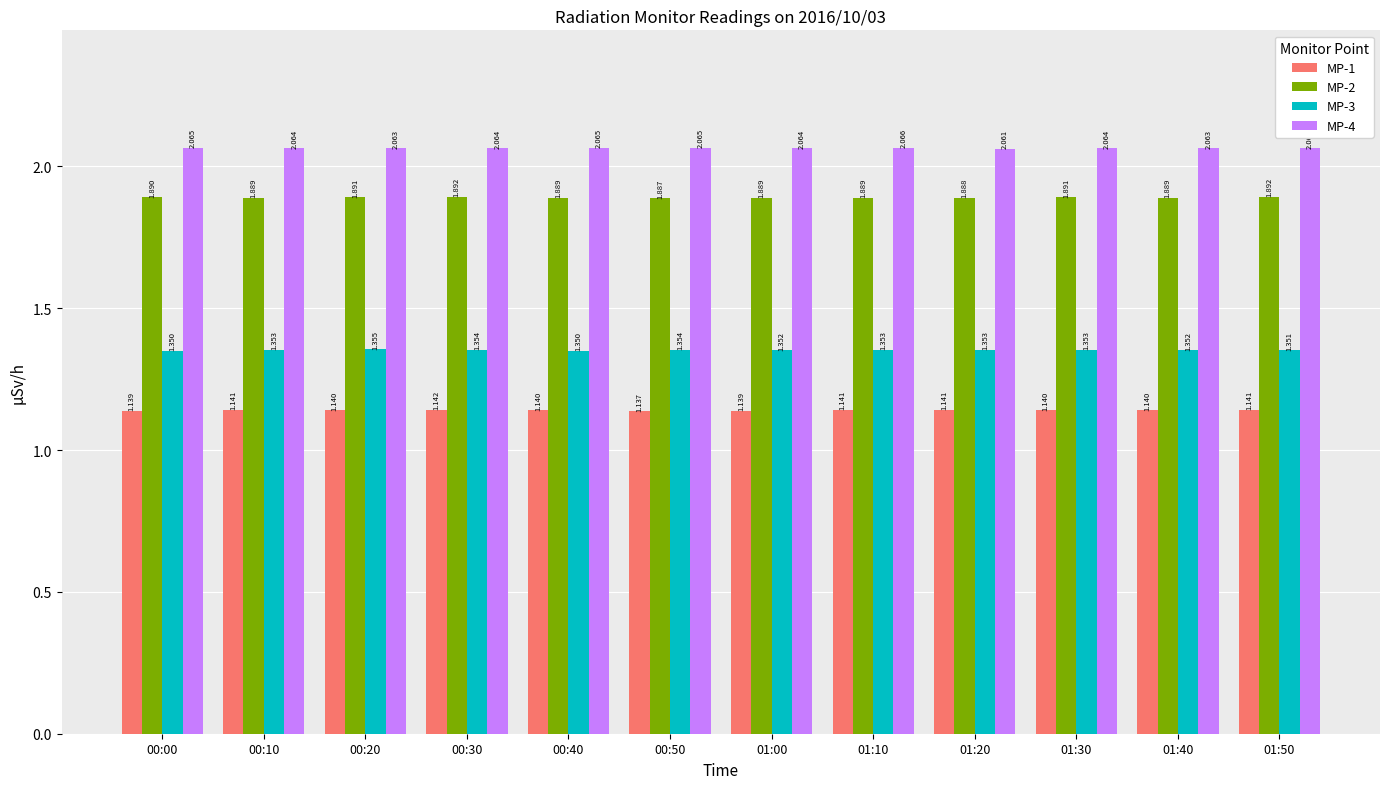

Which series changed the most between 00:40 and 01:40?

MP-3